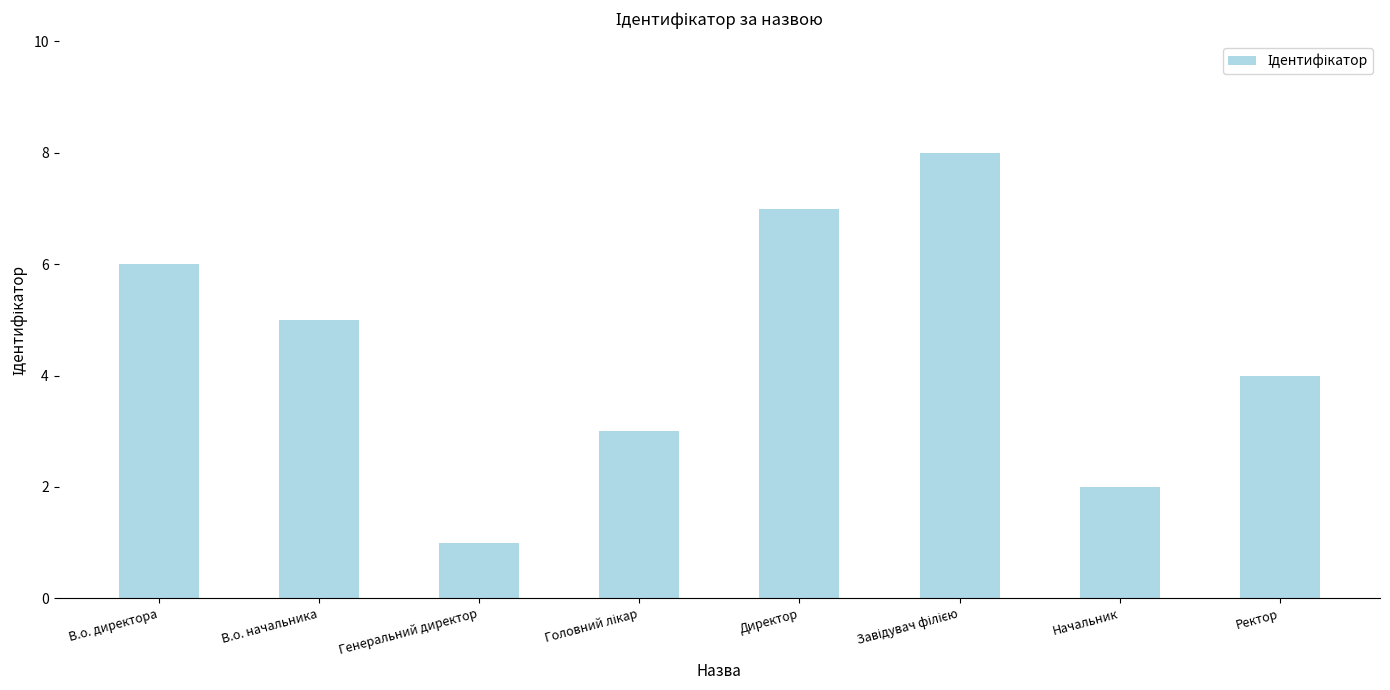

What is the sum of the values at Ректор and Начальник?

6